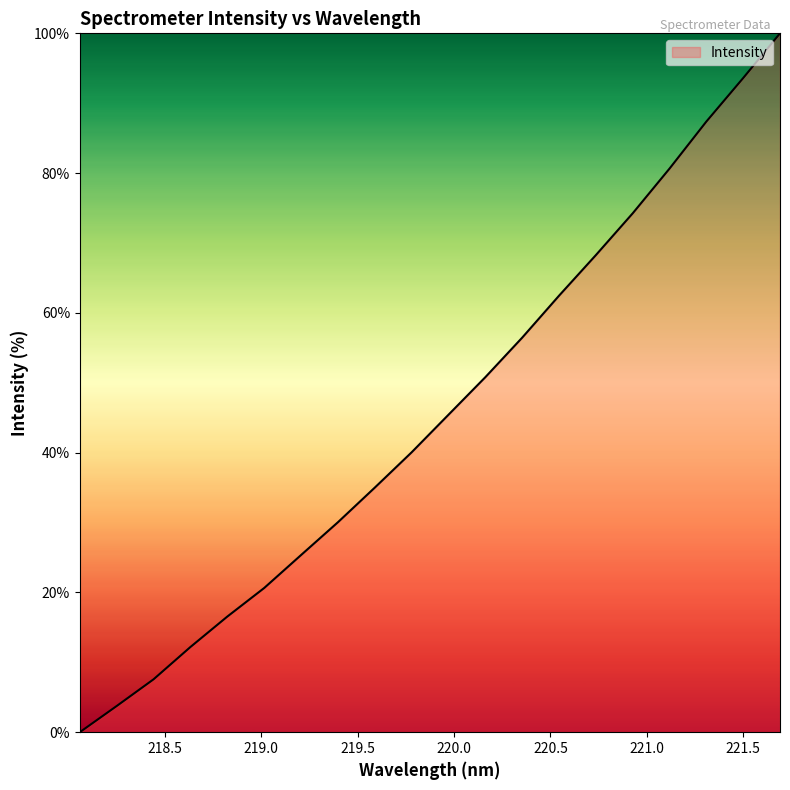

What is the maximum value shown in the chart?

100.0